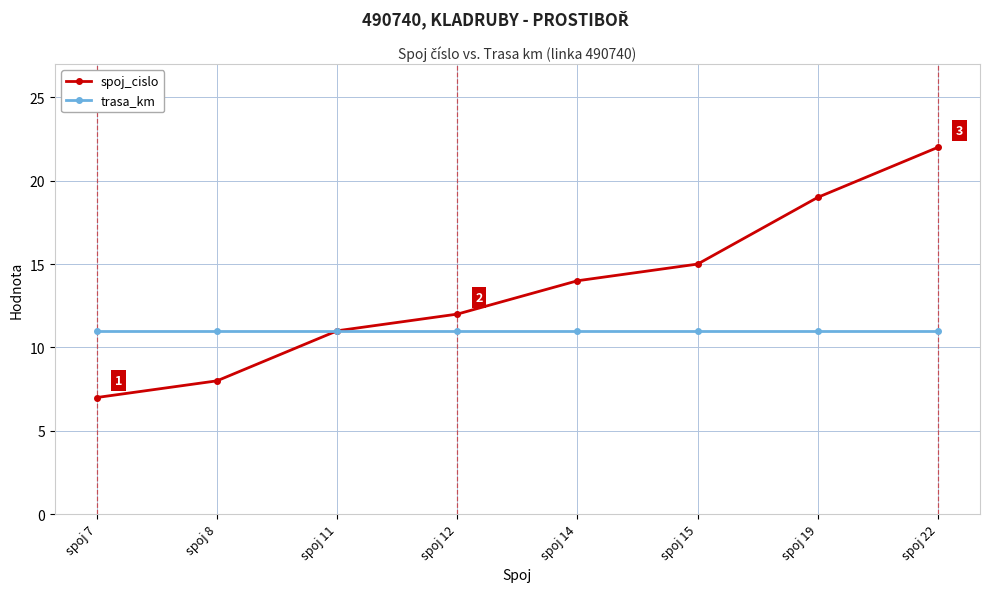

List the series in order of their peak value, highest first.

spoj_cislo, trasa_km